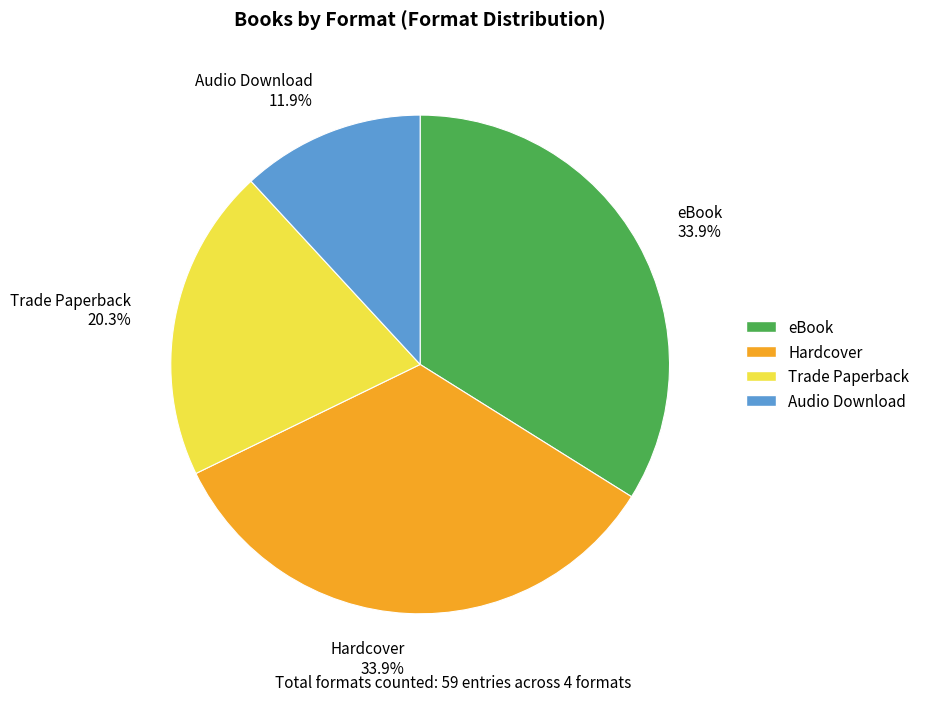

Is it true that eBook is 34% of the pie?

True